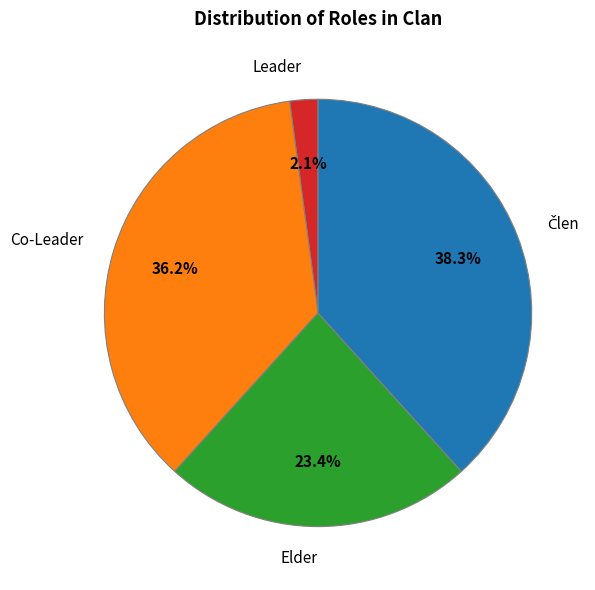

To the nearest percent, what portion does Co-Leader represent?

36%